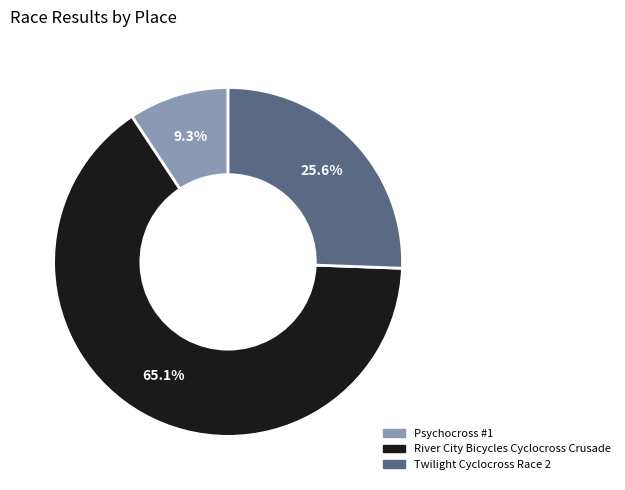

Does Psychocross #1 account for over 50% of the chart?

No